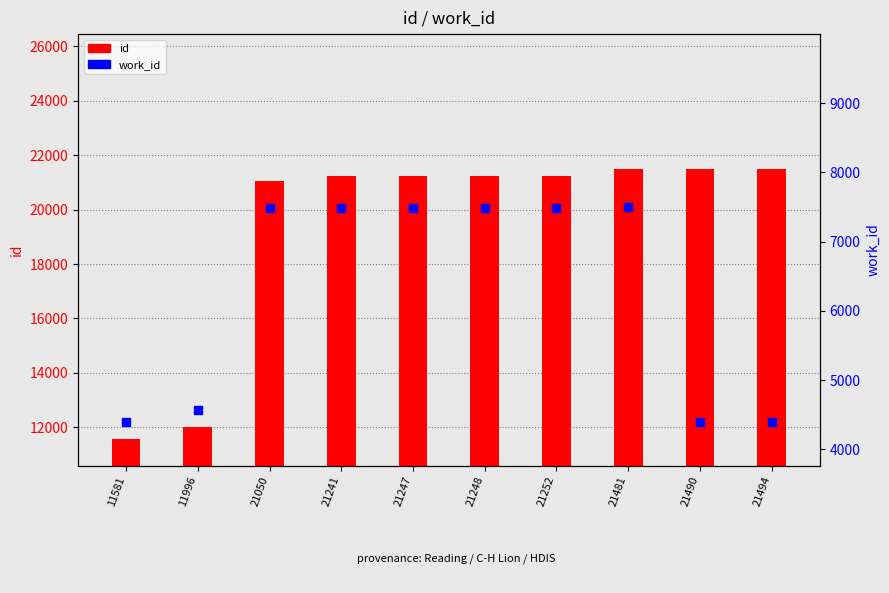

What are all the series names shown in the legend?

id, work_id